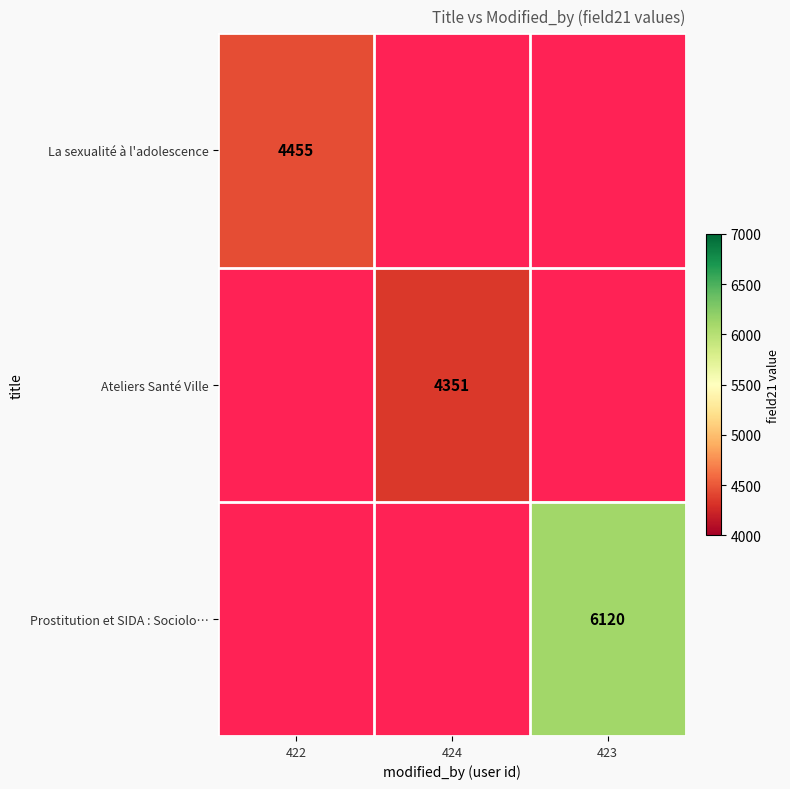

Is it true that La sexualité à l'adolescence equals 2913 at 422?

False